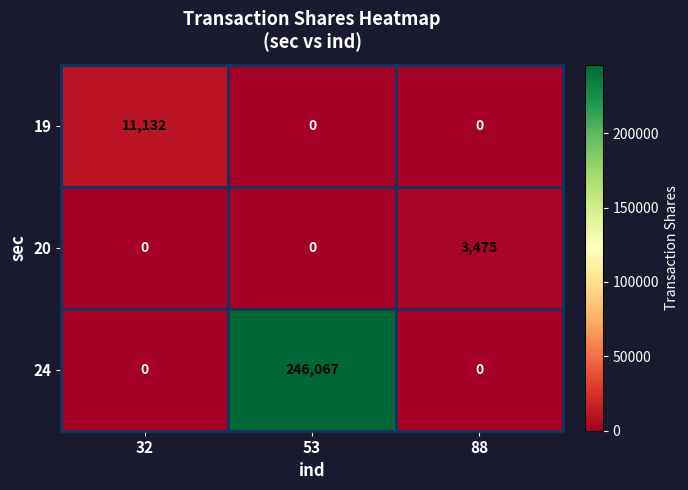

What is the maximum value for 20?

3475